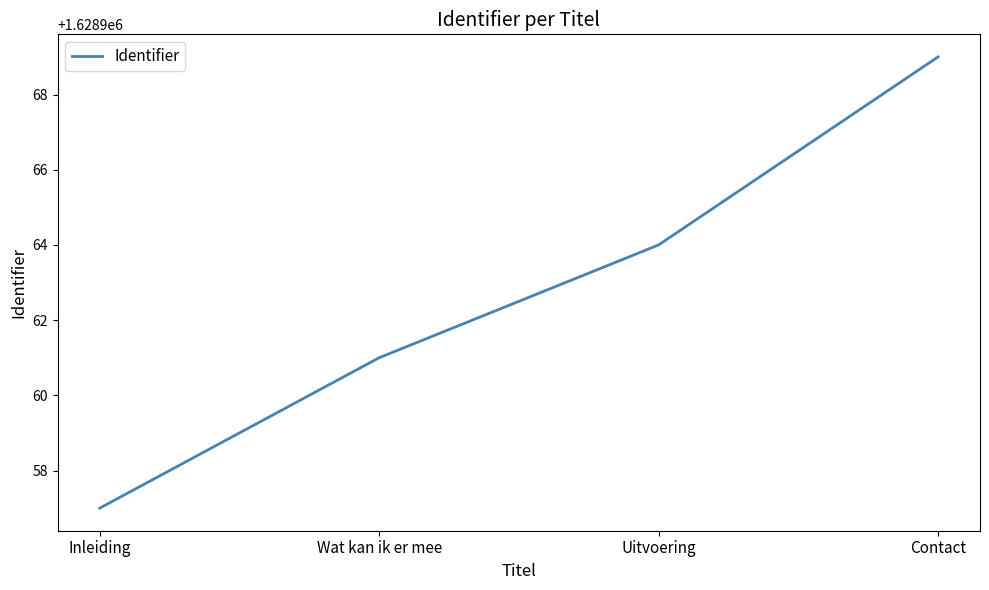

What value does the data have at Contact?

1628969